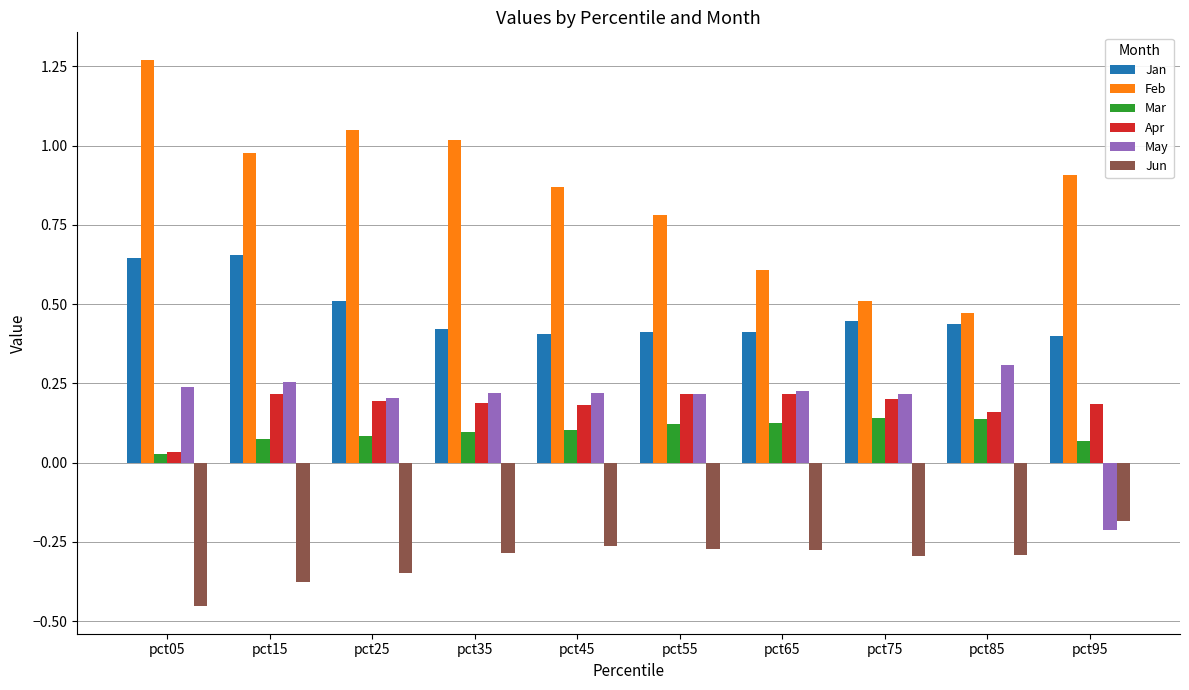

The Apr series shows 0.2 at pct85. True or false?

True